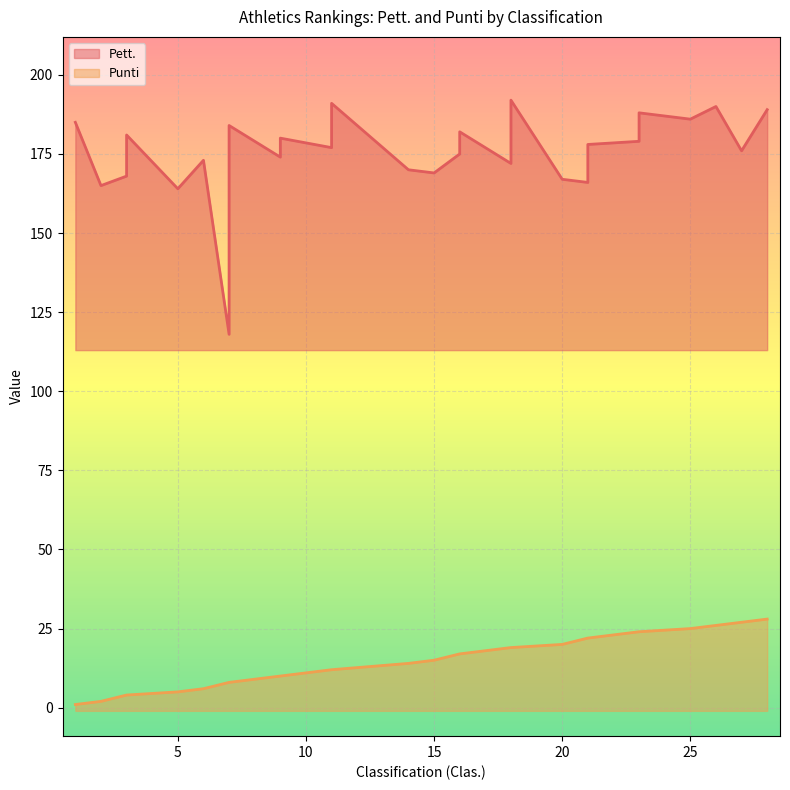

The value at 2 is 4. True or false?

False